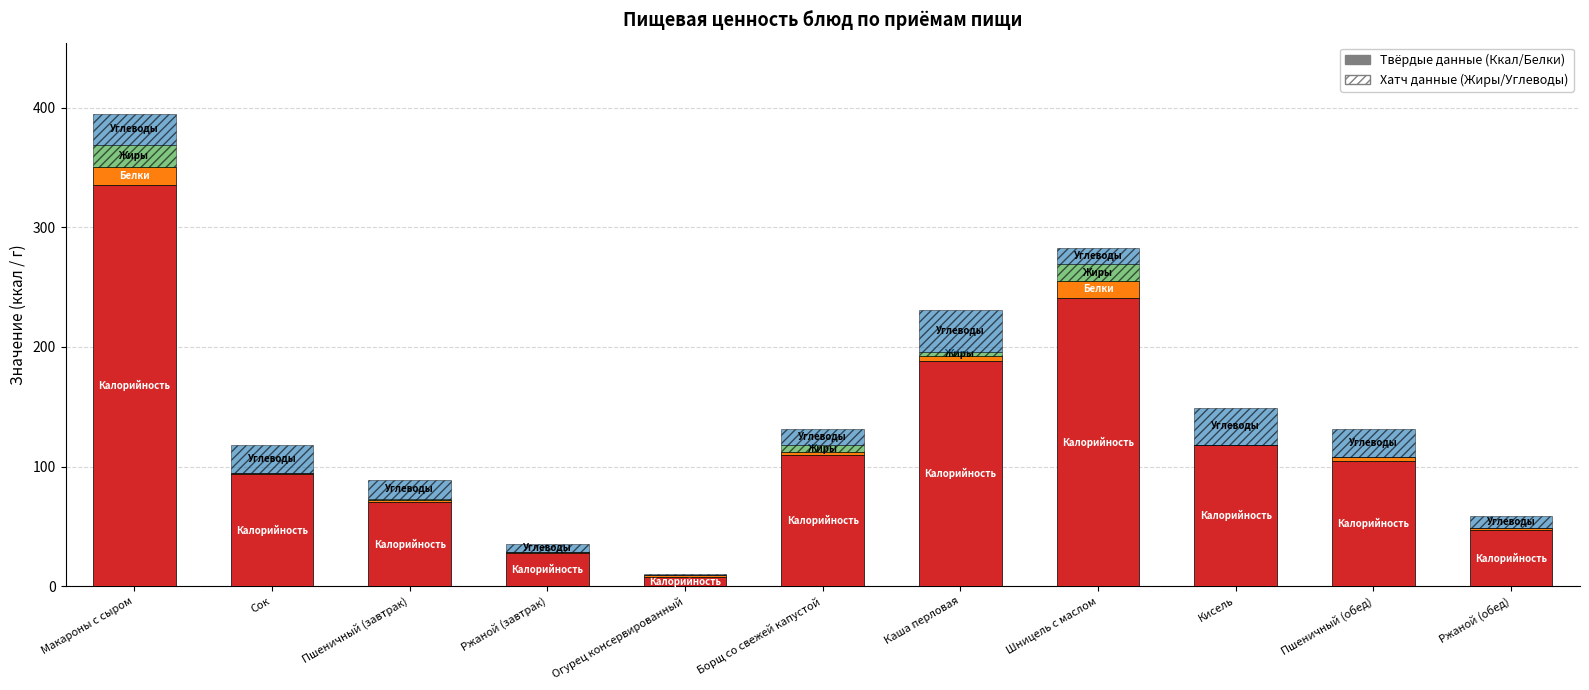

What is the total value across all series at Кисель?

149